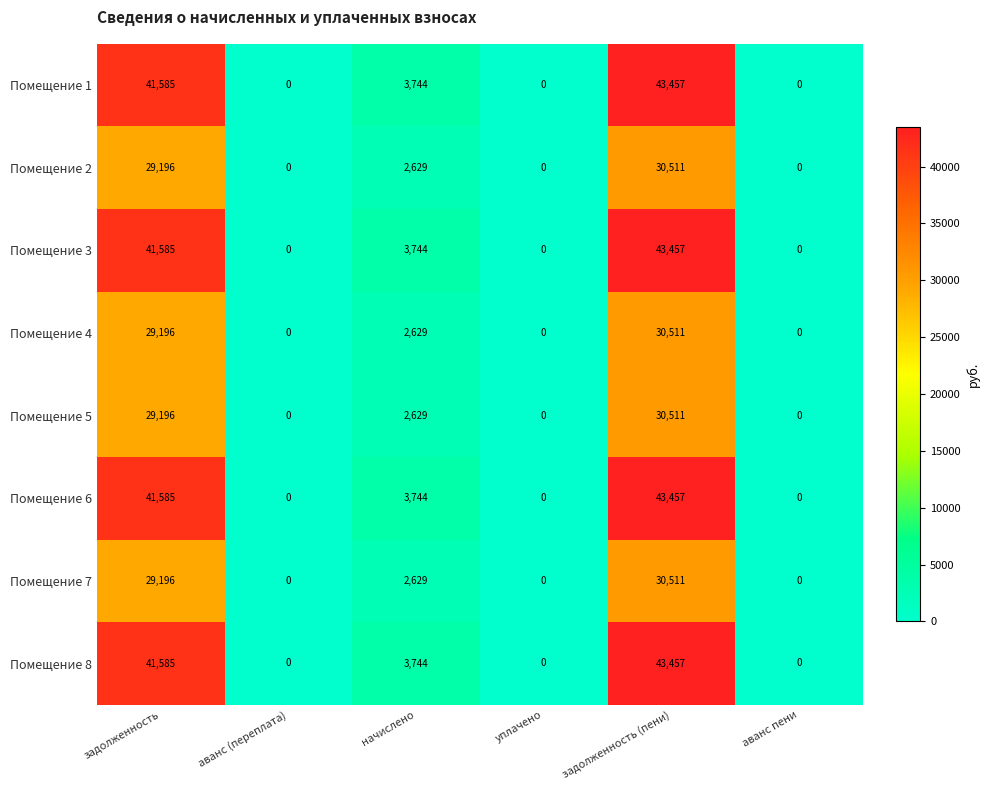

What is the difference between the Помещение 5 values at задолженность (пени) and задолженность?

1315